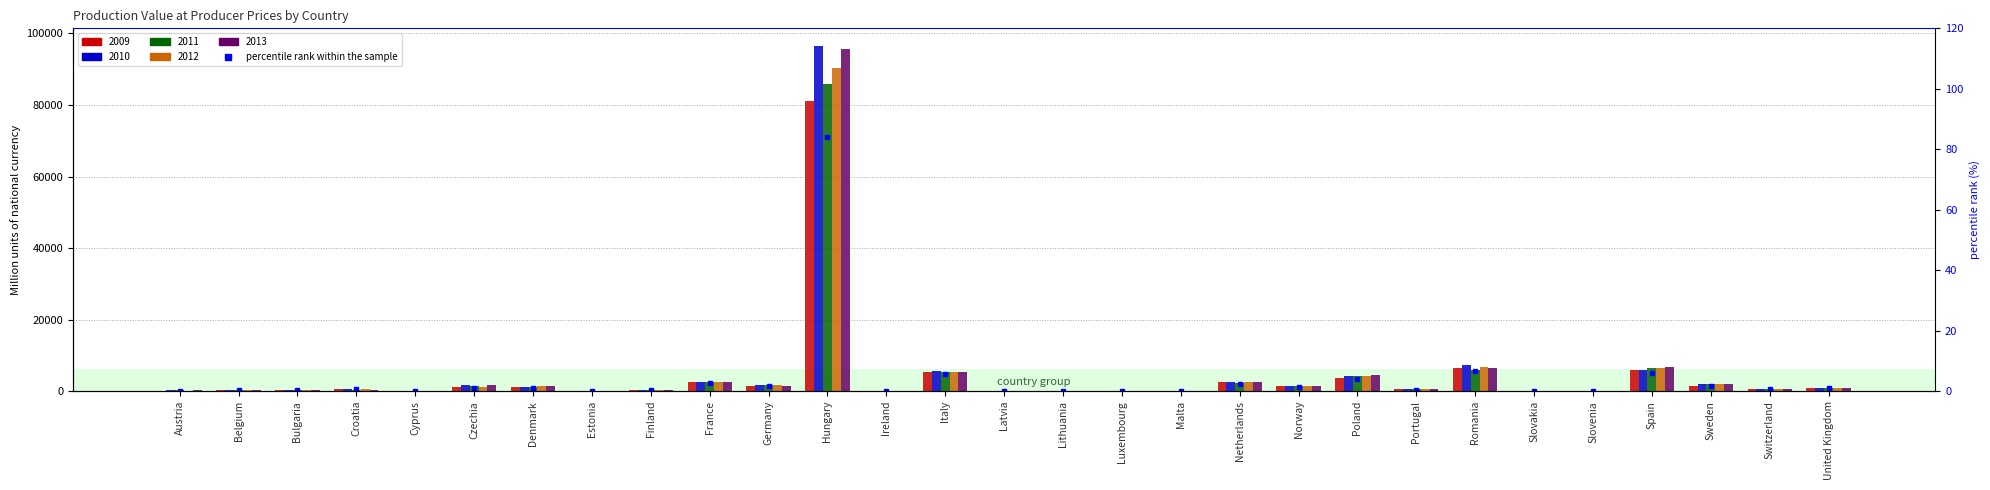

What is the difference between the values at Denmark and Spain?

5.0